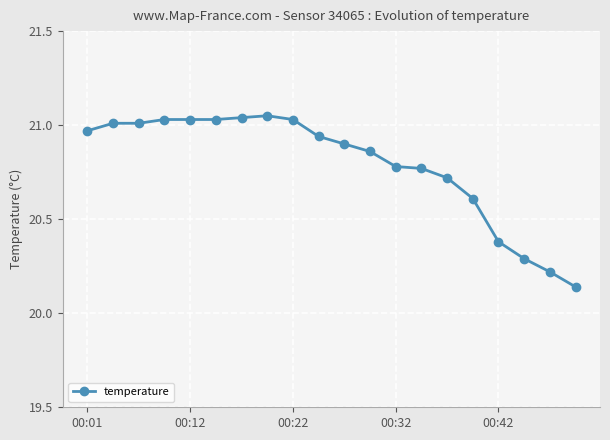

What is the sum of all values?

415.8